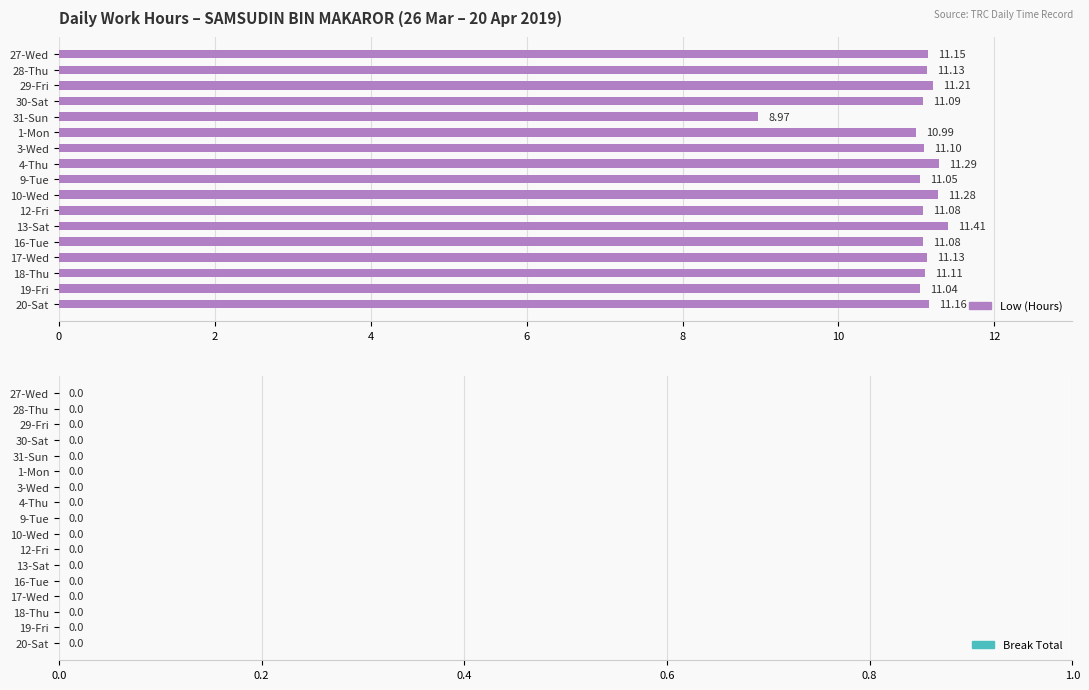

Which has a higher value, 3-Wed or 28-Thu?

28-Thu